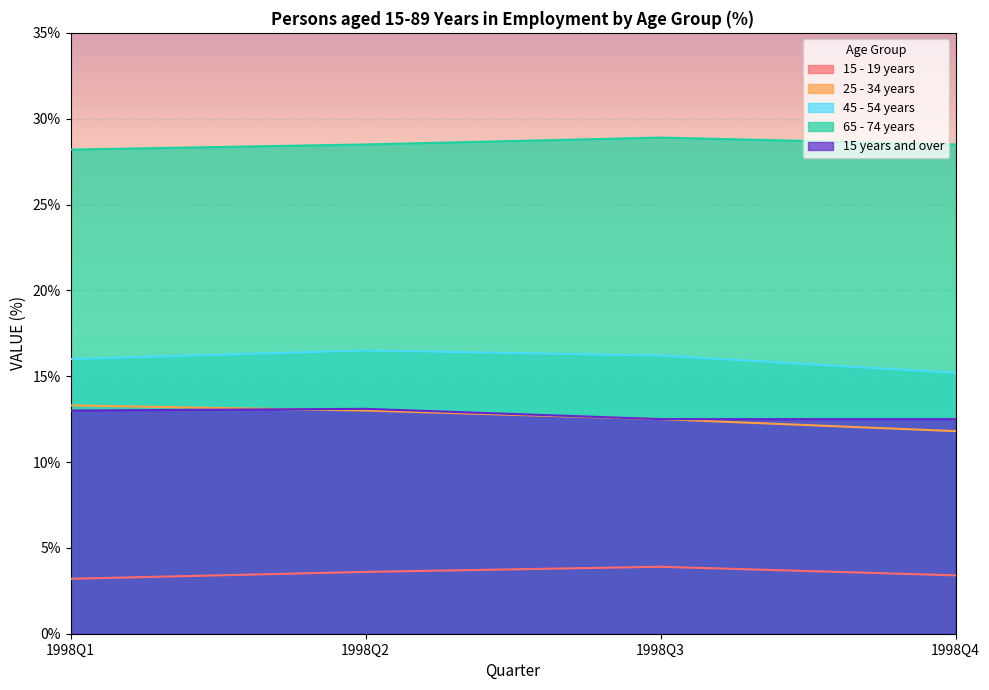

True or false: 25 - 34 years and 45 - 54 years cross at least once.

False